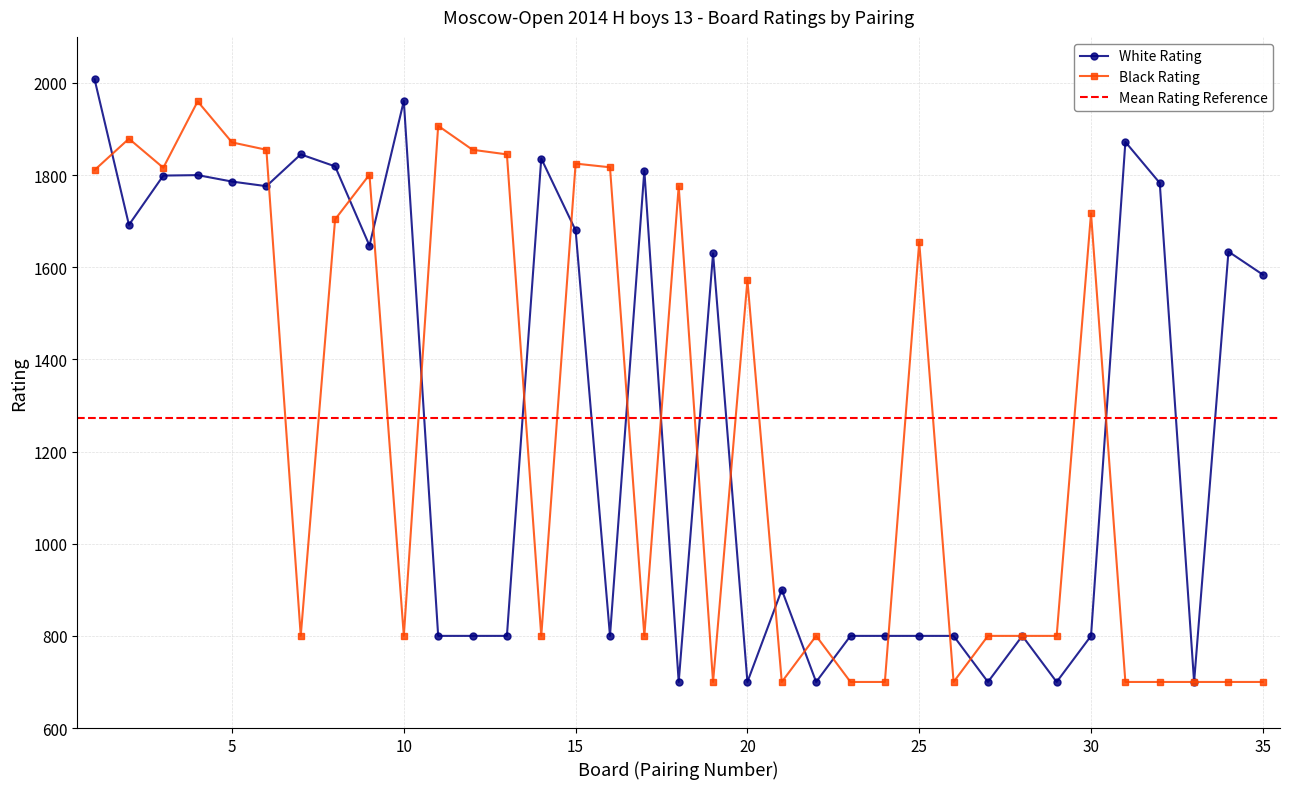

What is the sum of the Black Rating values at 35 and 10?

1500